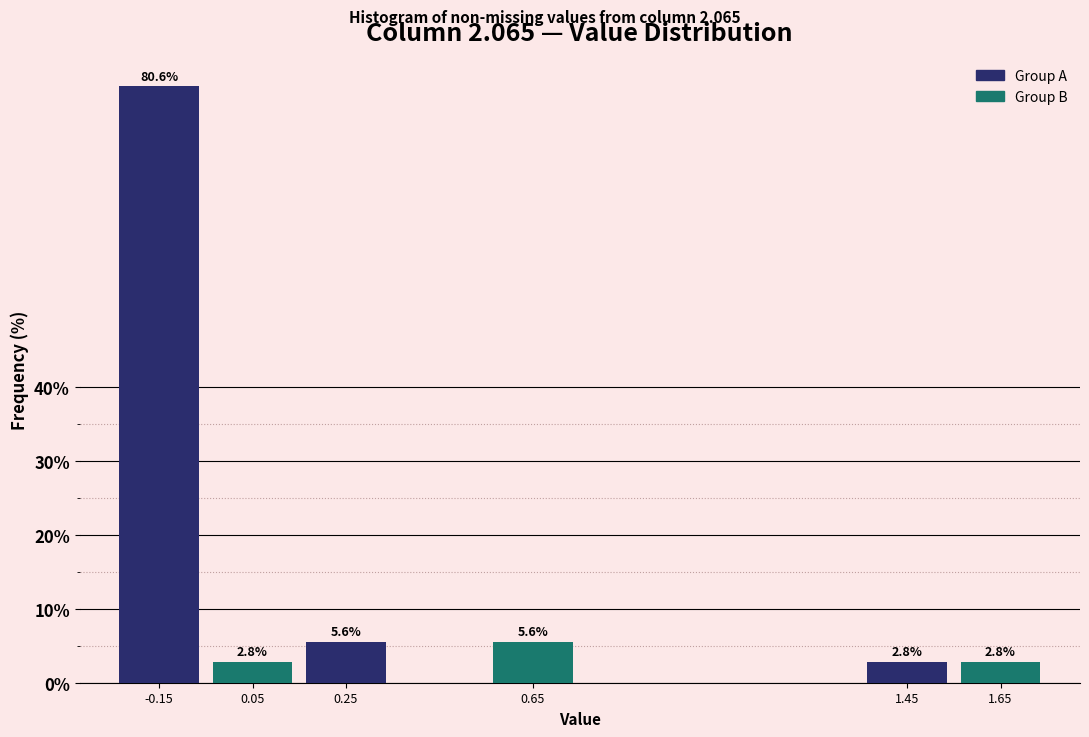

Reading right to left, what are all the values shown in this chart?

1.65=2.8	1.45=2.8	0.65=5.6	0.25=5.6	0.05=2.8	-0.15=80.6